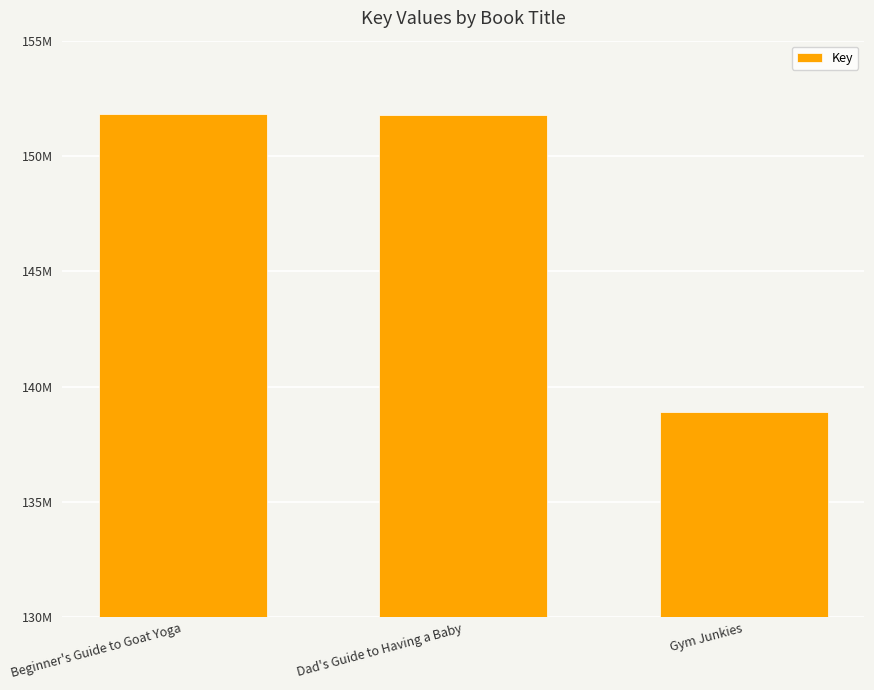

Does the chart contain any negative values?

No